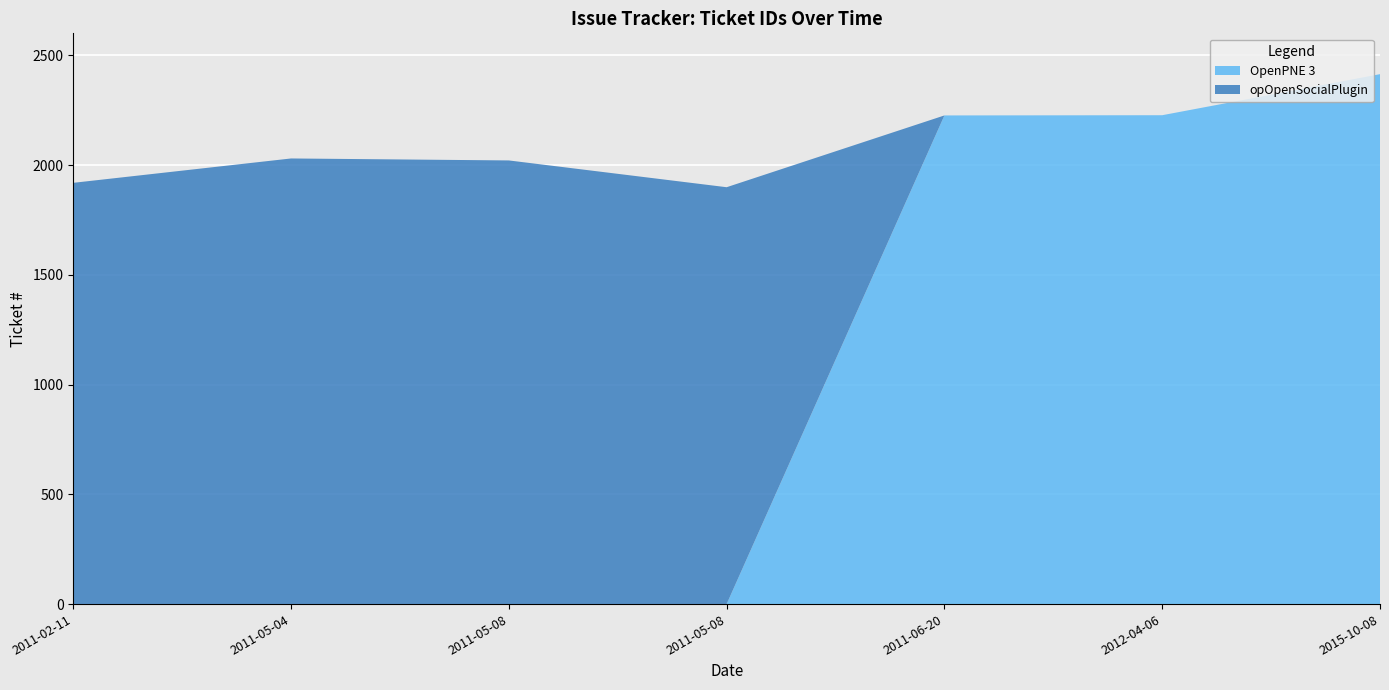

Reading left to right, what are all the values shown in this chart?

OpenPNE 3: 0	0	0	0	2226	2227	2414
opOpenSocialPlugin: 1919	2030	2021	1899	0	0	0